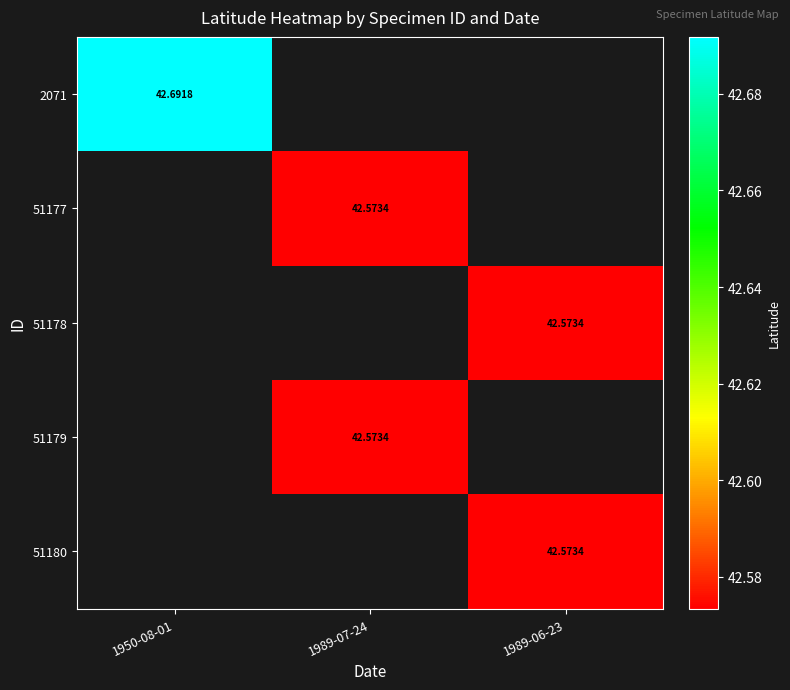

What is the greatest value displayed?

42.7